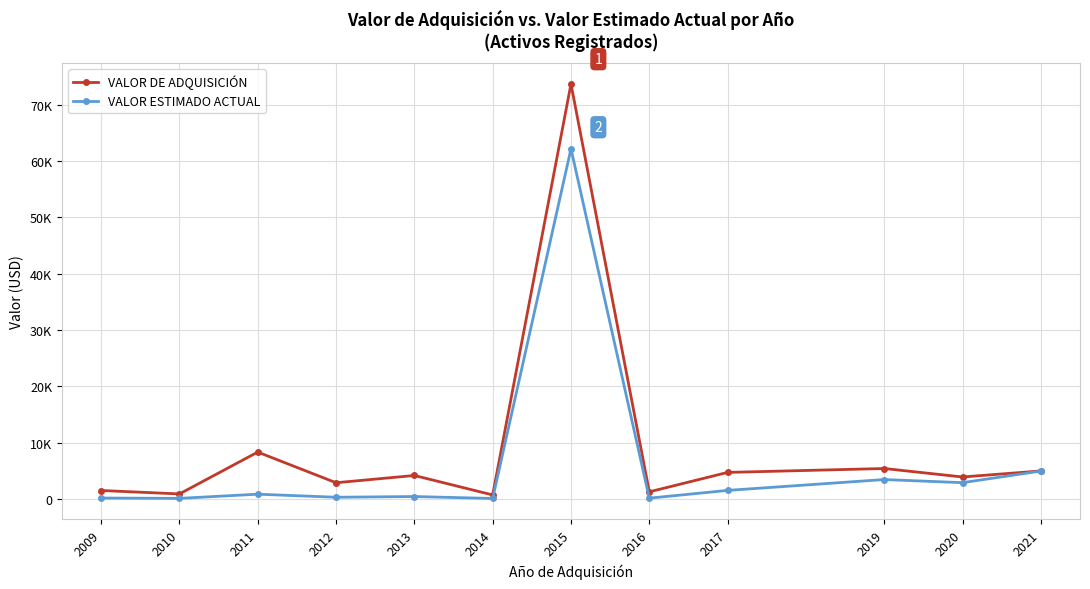

Where does the VALOR ESTIMADO ACTUAL series first go above 831?

2011